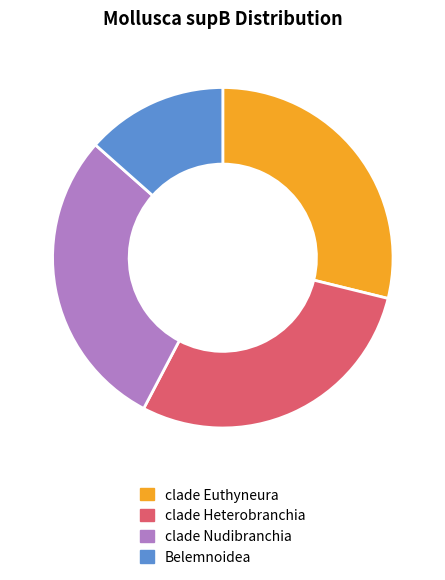

What is the ratio of the value at Belemnoidea to the value at clade Euthyneura?

0.5